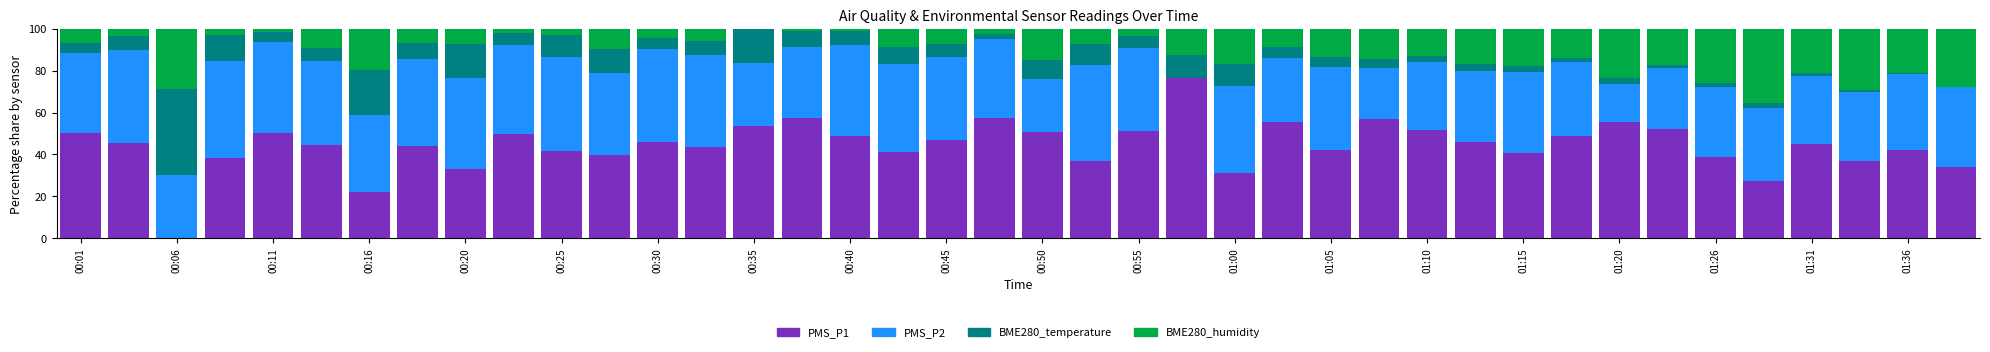

What is the maximum value for PMS_P1?

76.7